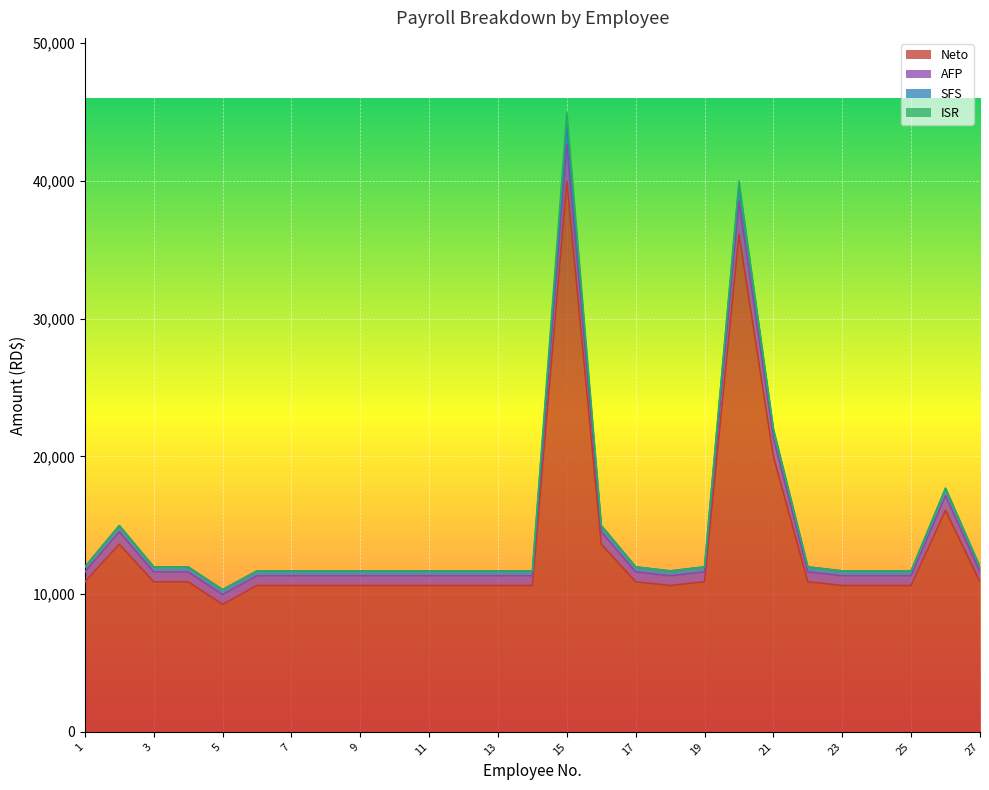

At which label does Neto reach its peak?

15